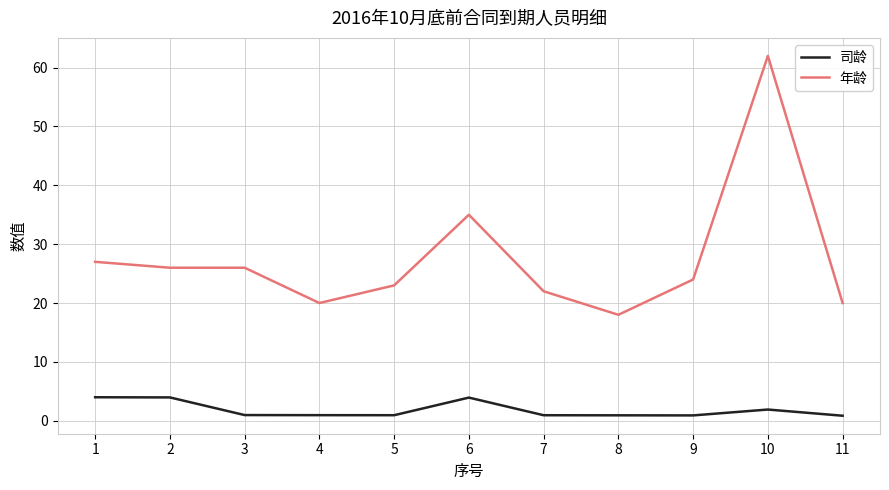

True or false: 年龄 and 司龄 cross at least once.

False